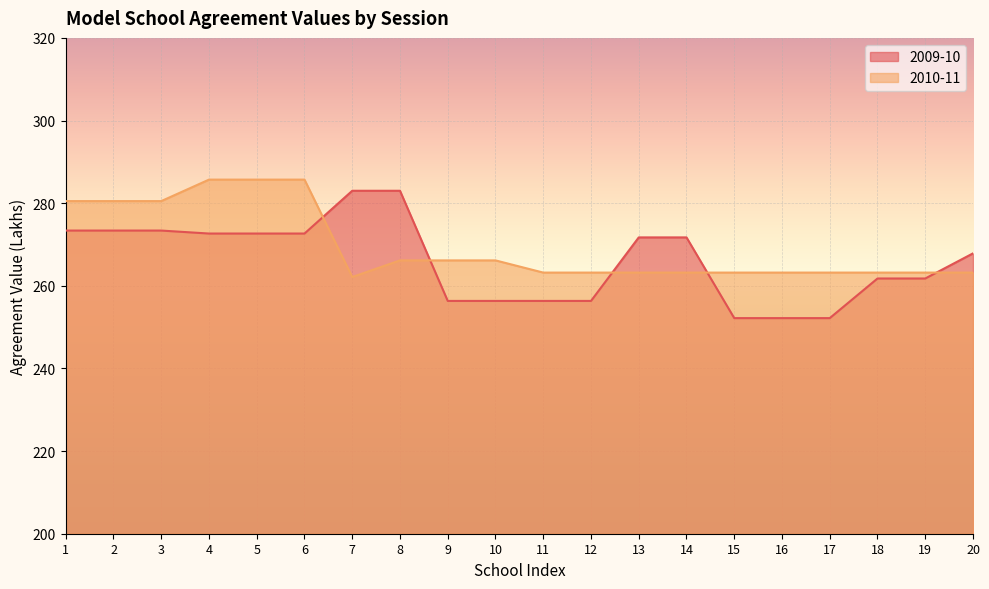

How many lines are shown in the chart?

2